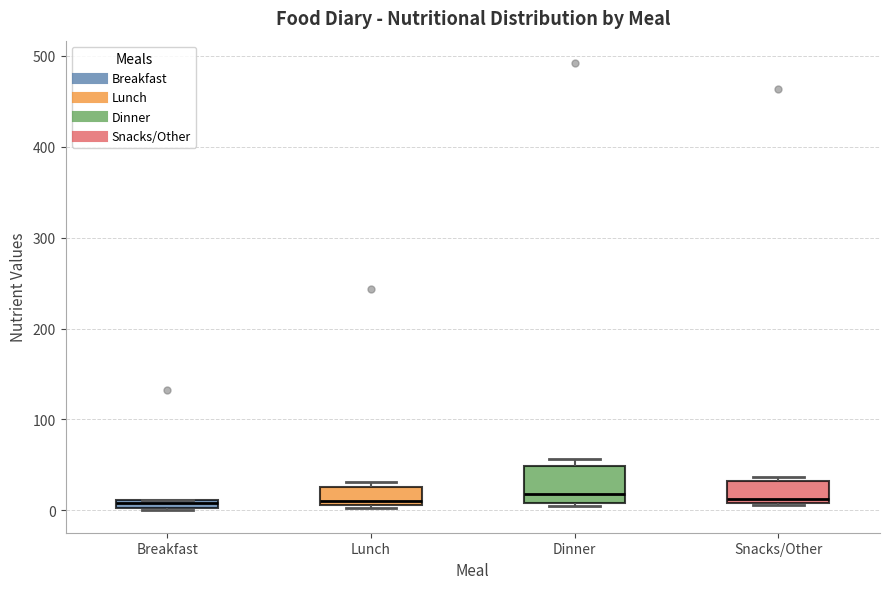

Comparing the boxes themselves (not the whiskers), which one is the tallest?

Dinner